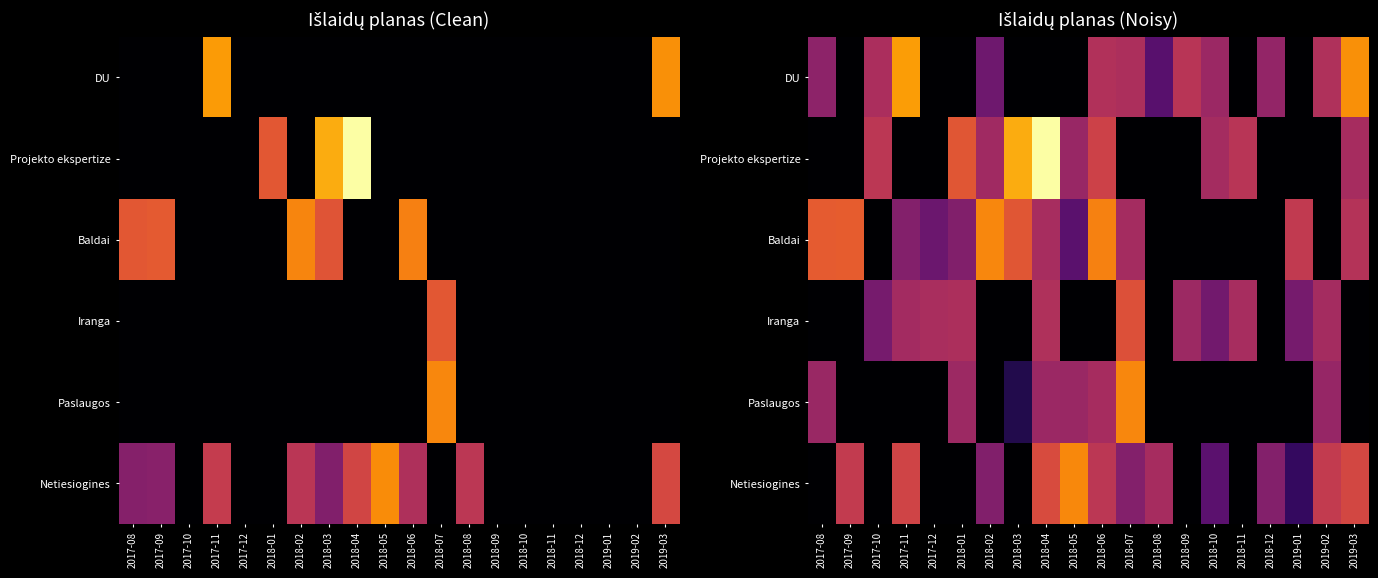

What is the total value across all series at 2018-02?

21.6